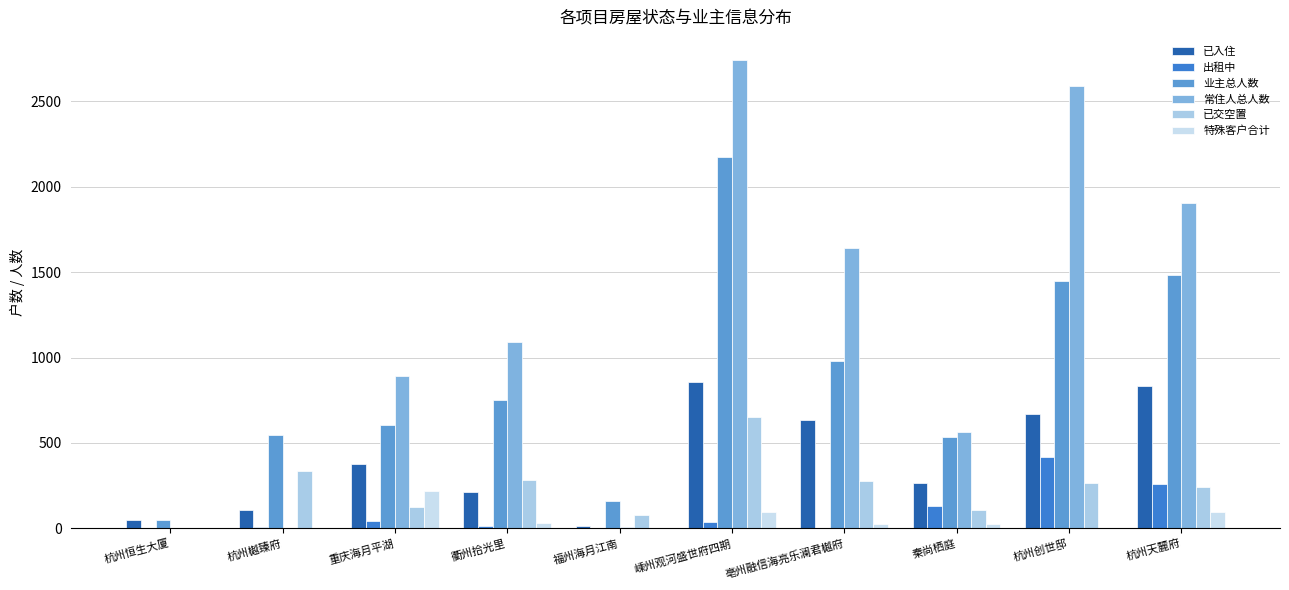

The 出租中 series shows 252 at 杭州创世邸. True or false?

False